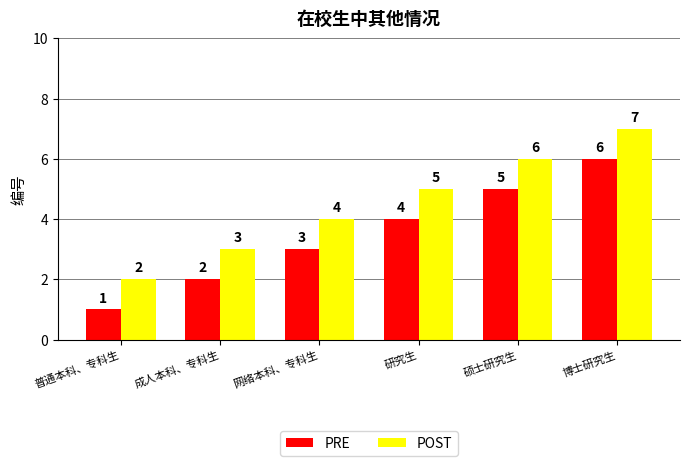

How many values in the PRE series are below 4?

3